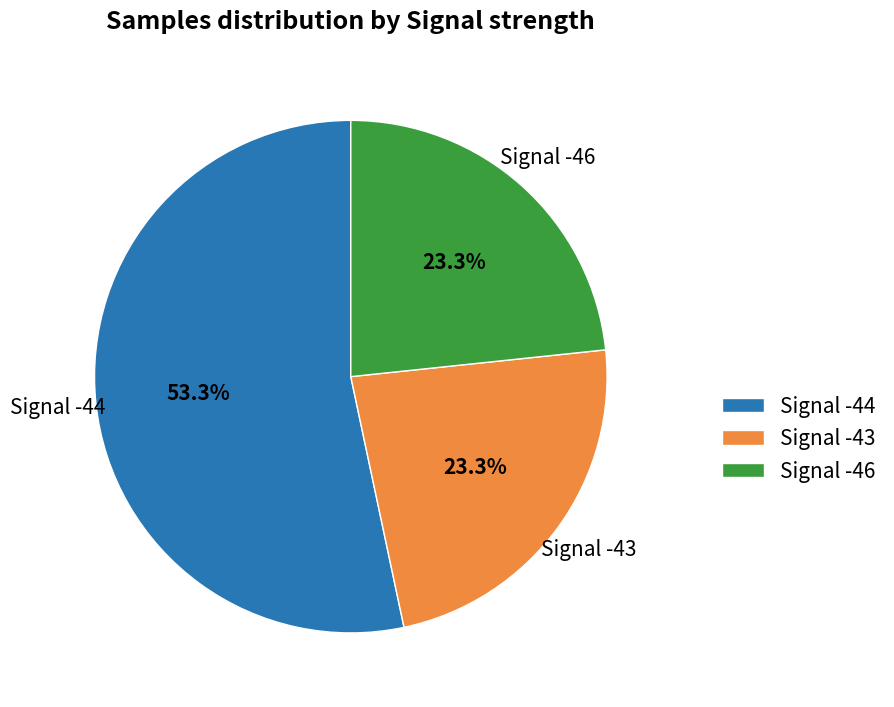

Approximately how many times larger is the value at Signal -46 compared to Signal -43?

1.0